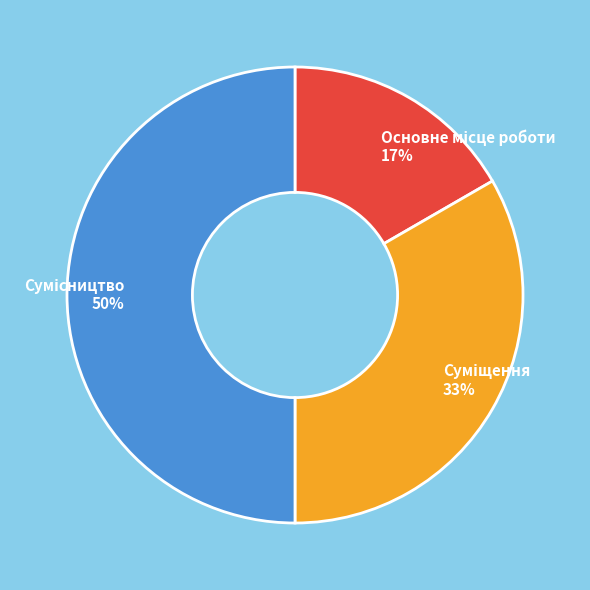

To the nearest percent, what is the difference between the largest and smallest slice percentages?

33%